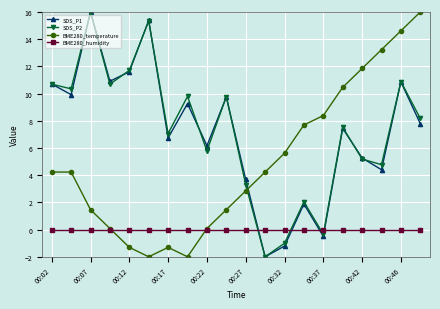

What is the value of the SDS_P2 point at the 3rd from the left?

16.0